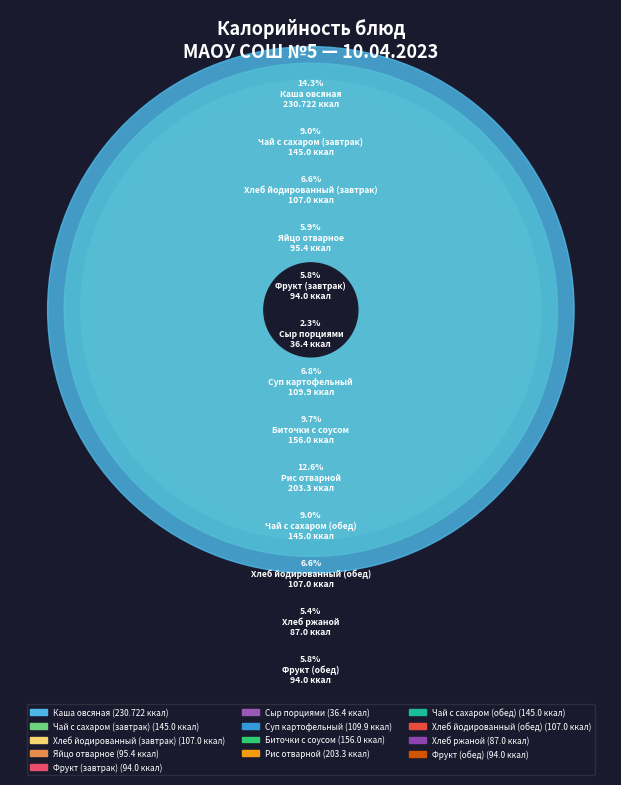

Does Суп картофельный represent more than half of the total?

No